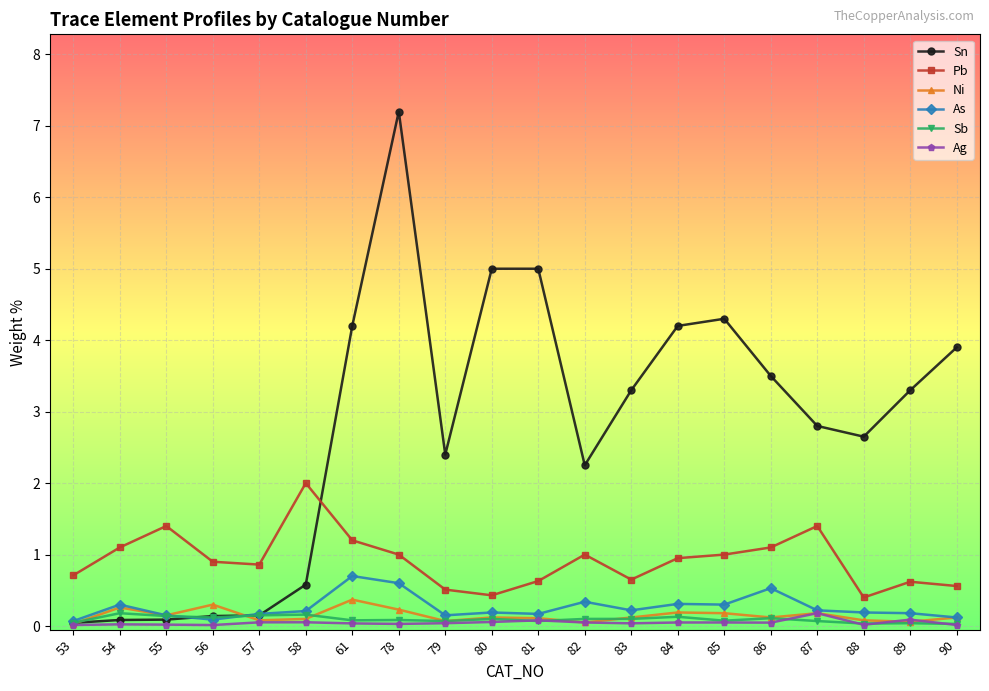

True or false: Ni and Pb cross at least once.

False